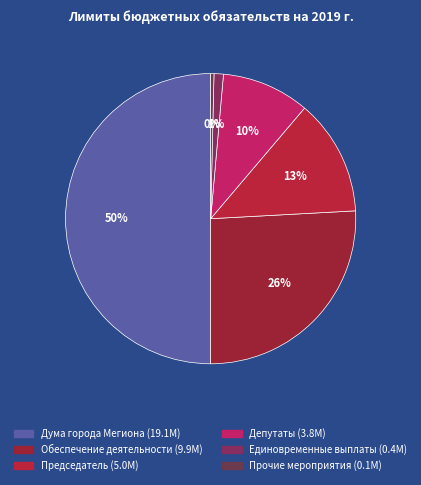

True or false: Дума города Мегиона accounts for 50% of the total.

True